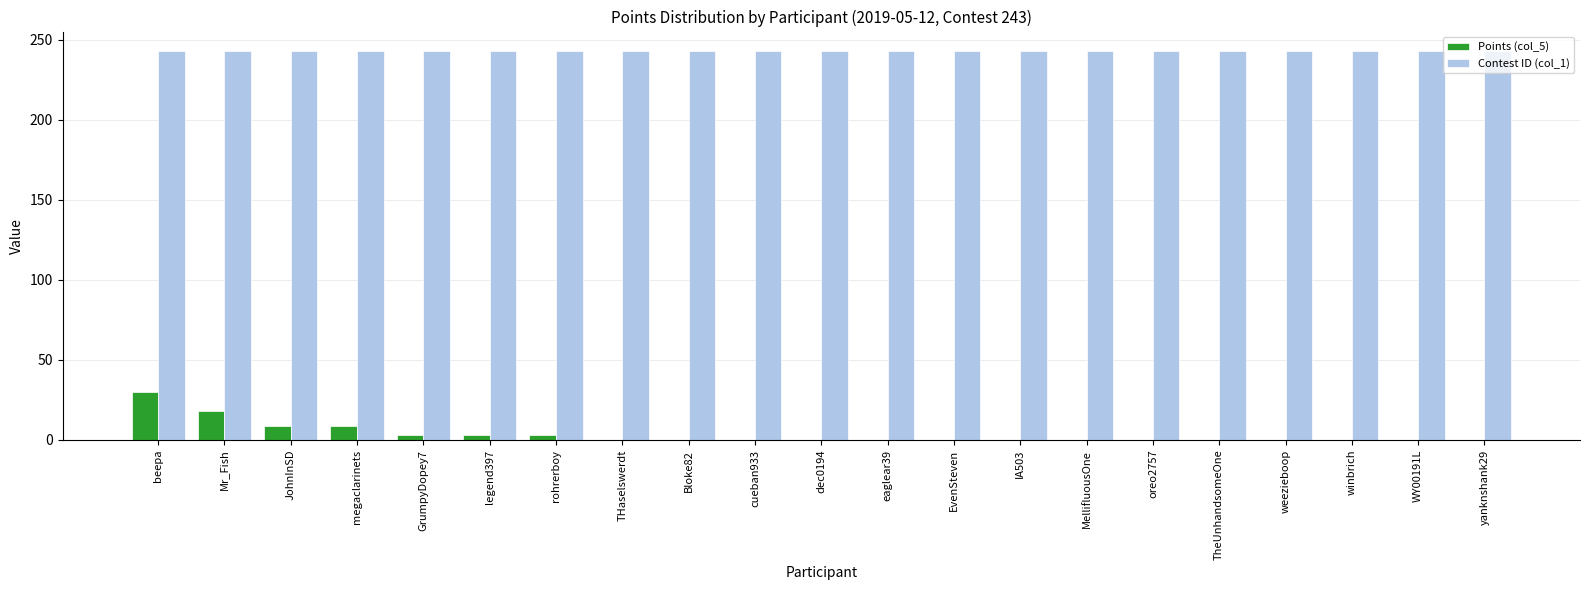

Is the value of Points (col_5) at cueban933 greater than the value of Contest ID (col_1) at rohrerboy?

No